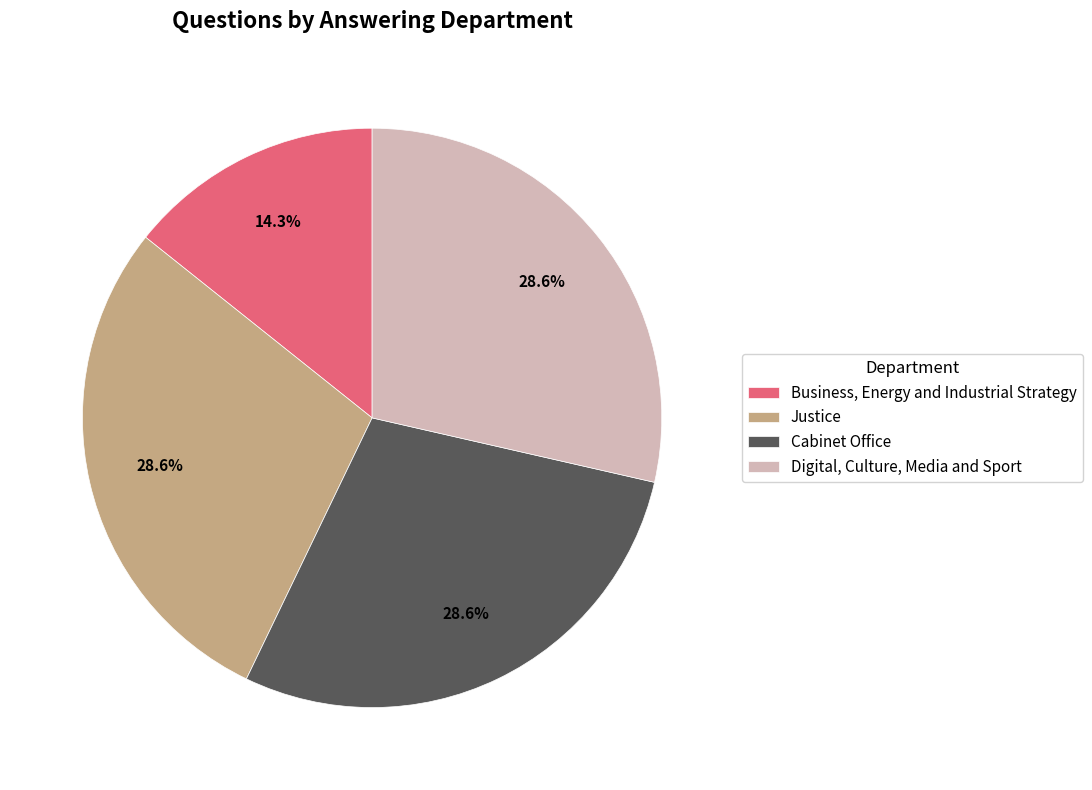

Is there any slice that represents more than half of the pie?

No